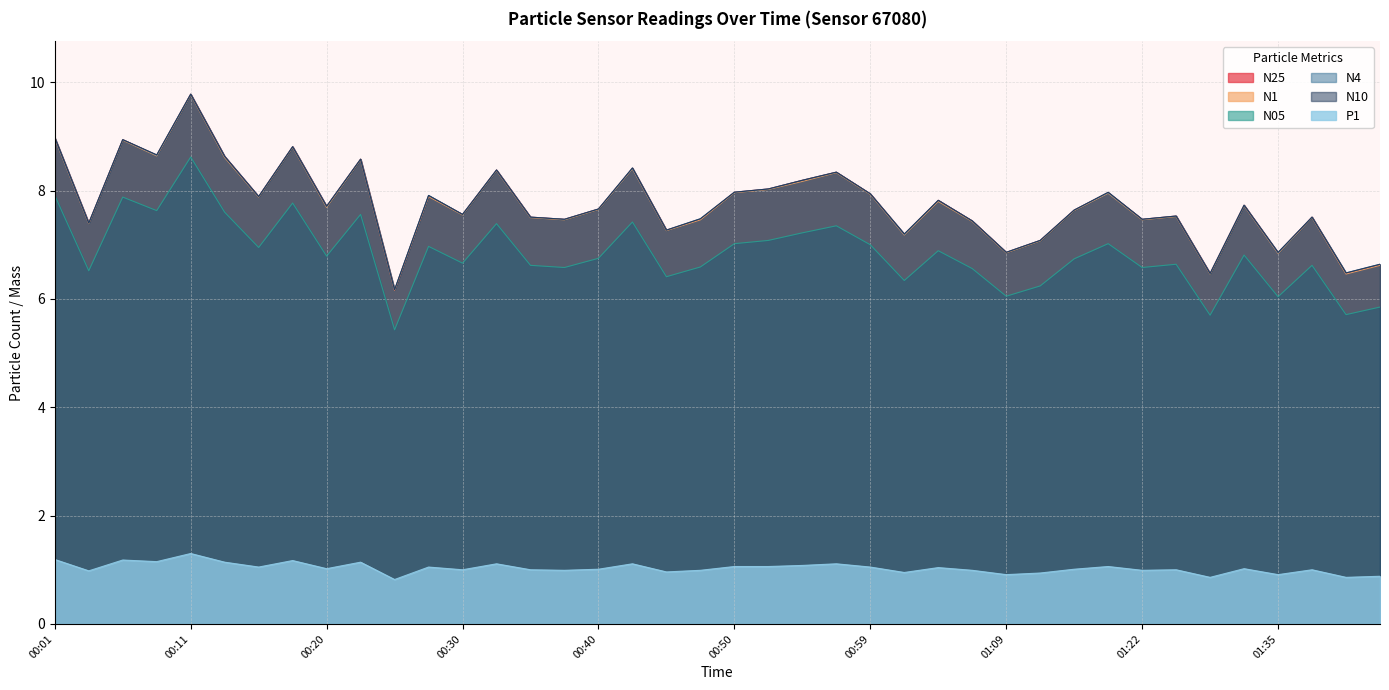

What is the difference between the second highest and second lowest values in the N4 series?

2.5